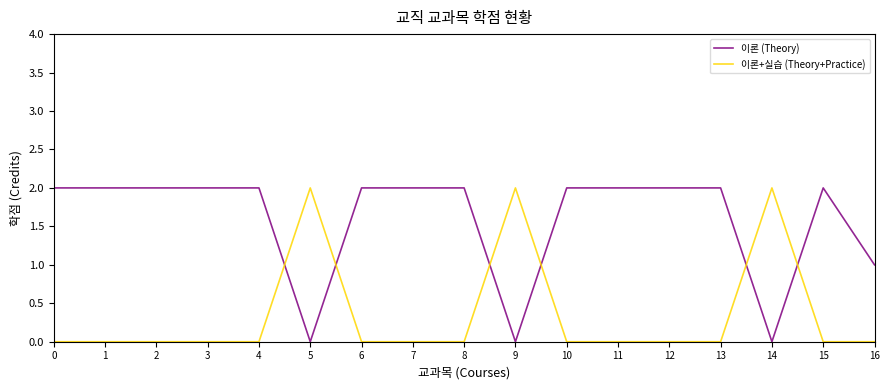

Is the value of 이론 (Theory) at 15 greater than the value of 이론+실습 (Theory+Practice) at 3?

Yes